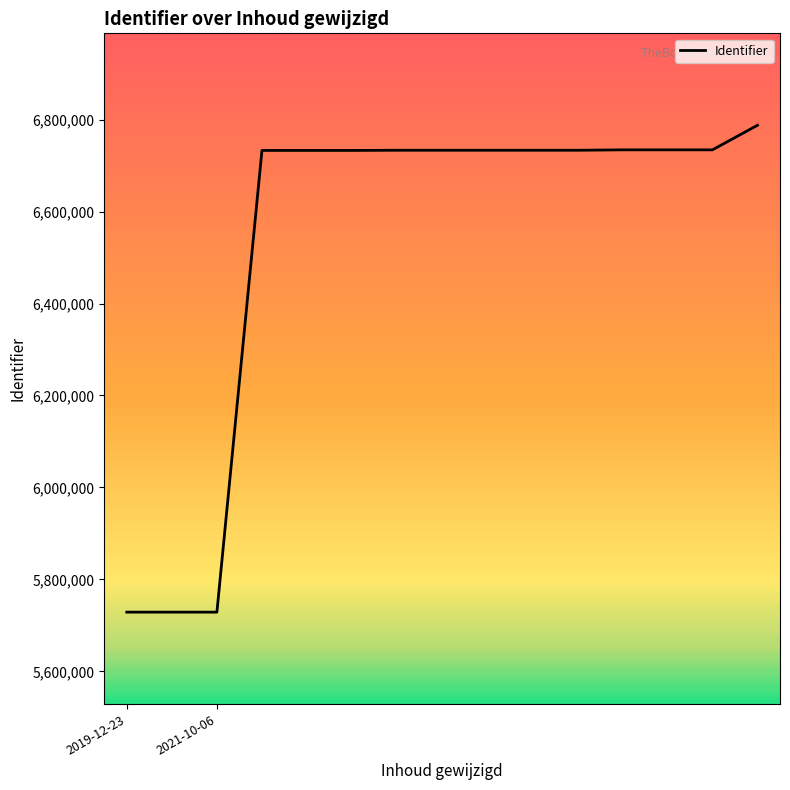

Does the chart display data point markers on the line(s)?

No